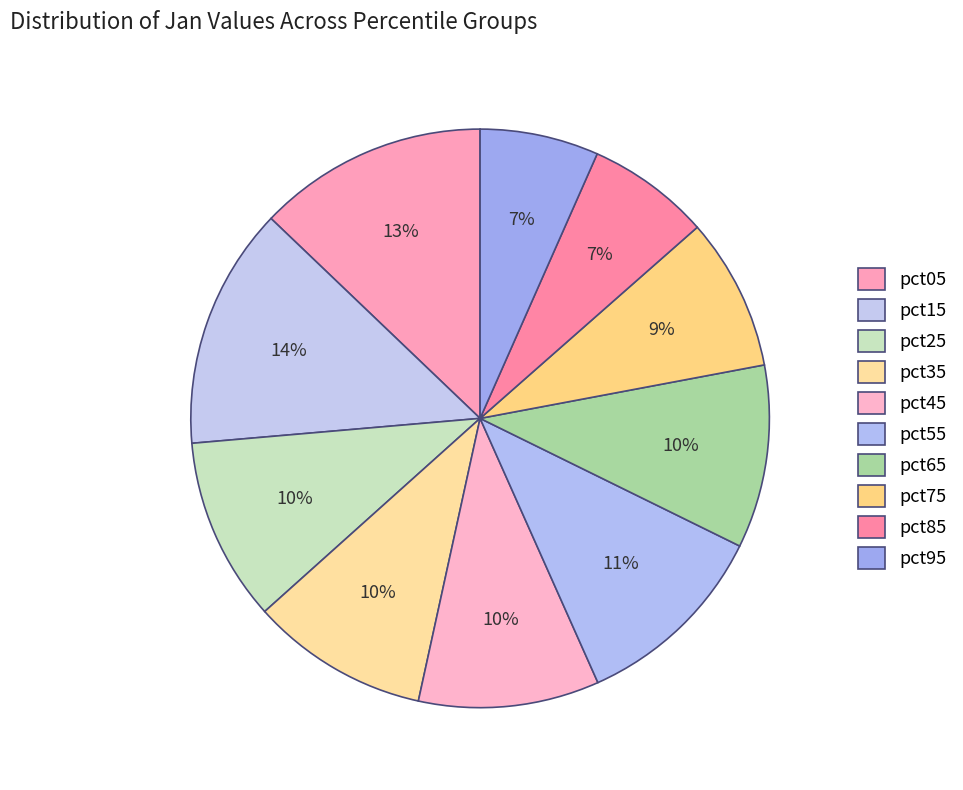

Does pct95 represent more than half of the total?

No